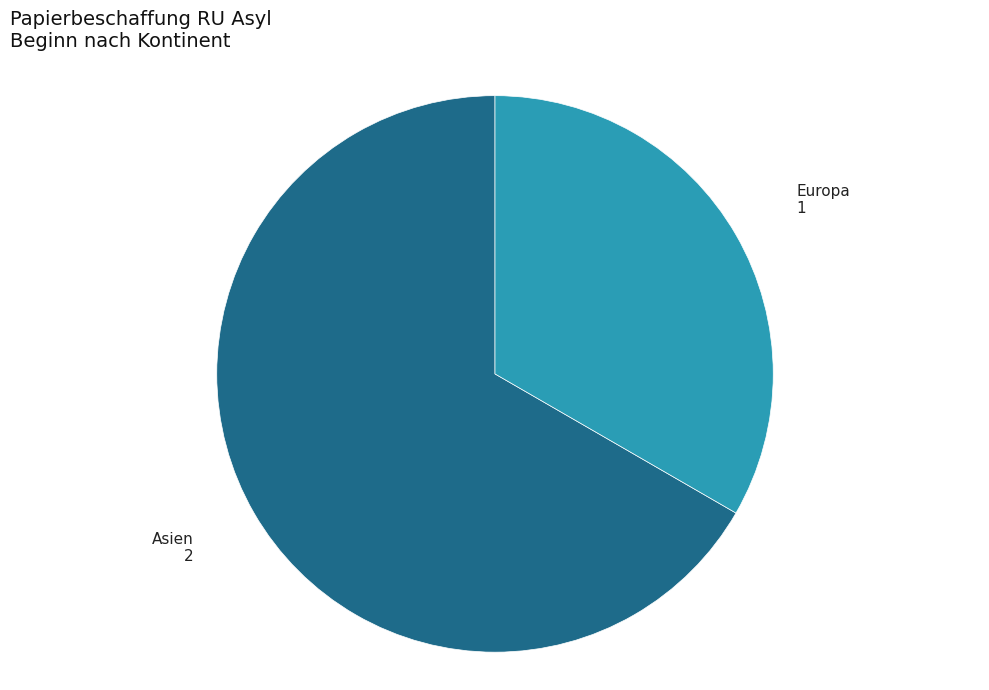

Is there a majority slice in this chart?

Yes